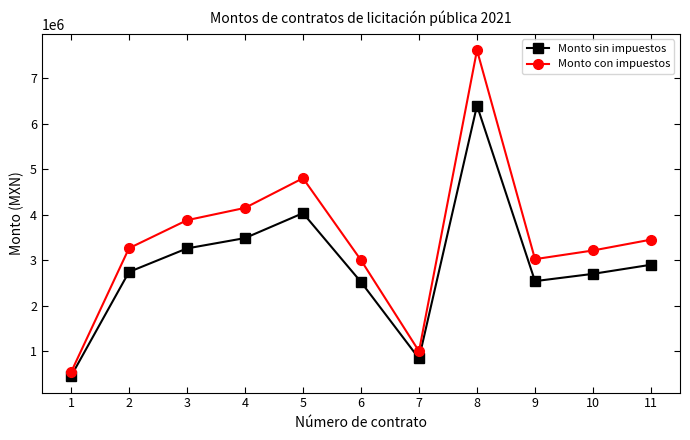

Is it true that Monto con impuestos equals 692483.3 at 7?

False